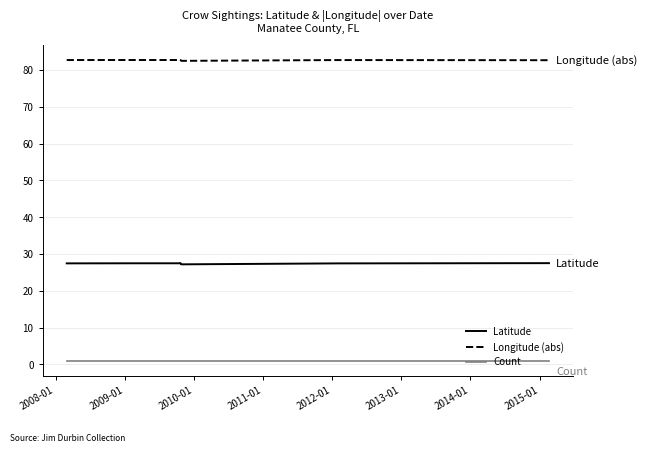

True or false: Count has a value of 1.0 at 2013-01.

True